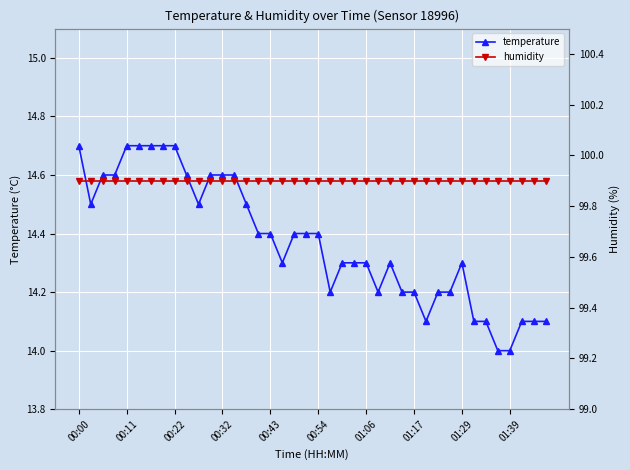

Count the number of data series in this chart.

2